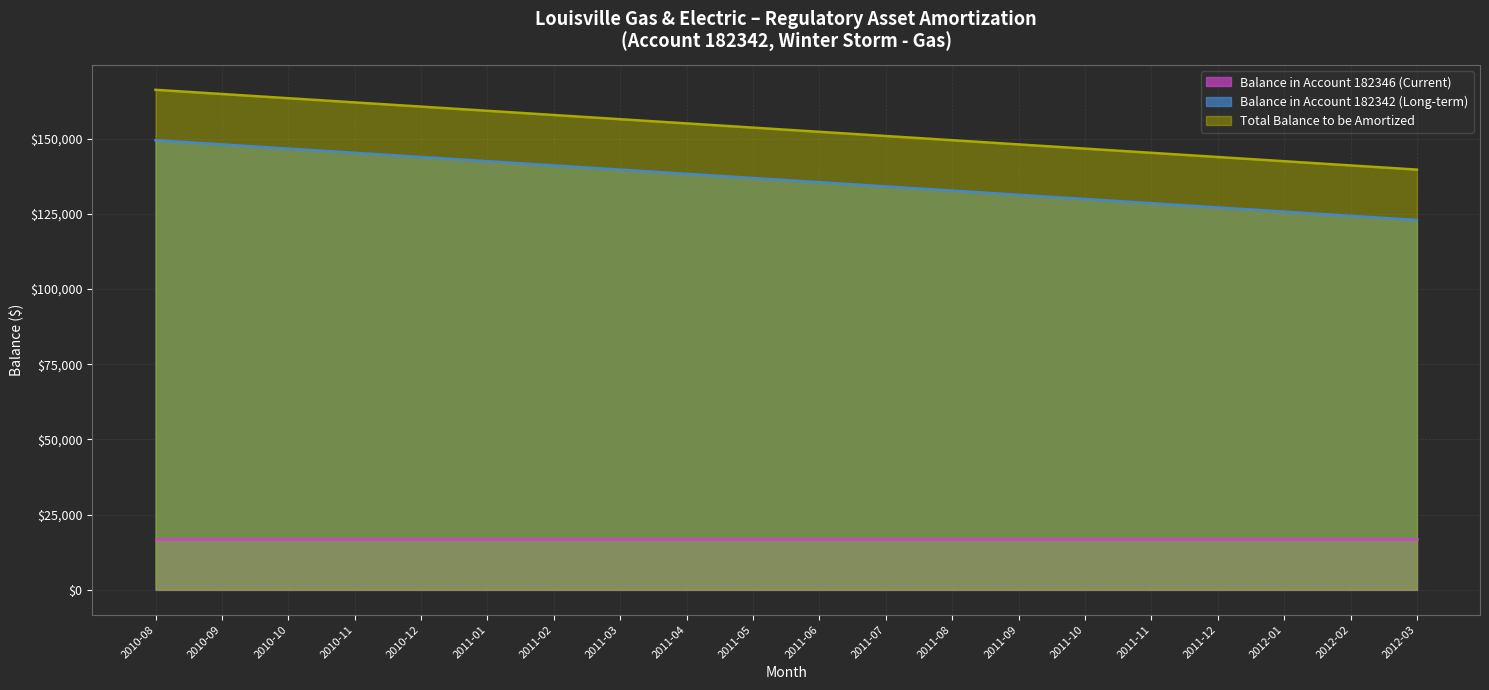

The Balance in Account 182342 (Long-term) series shows 101210.5 at 2010-10. True or false?

False